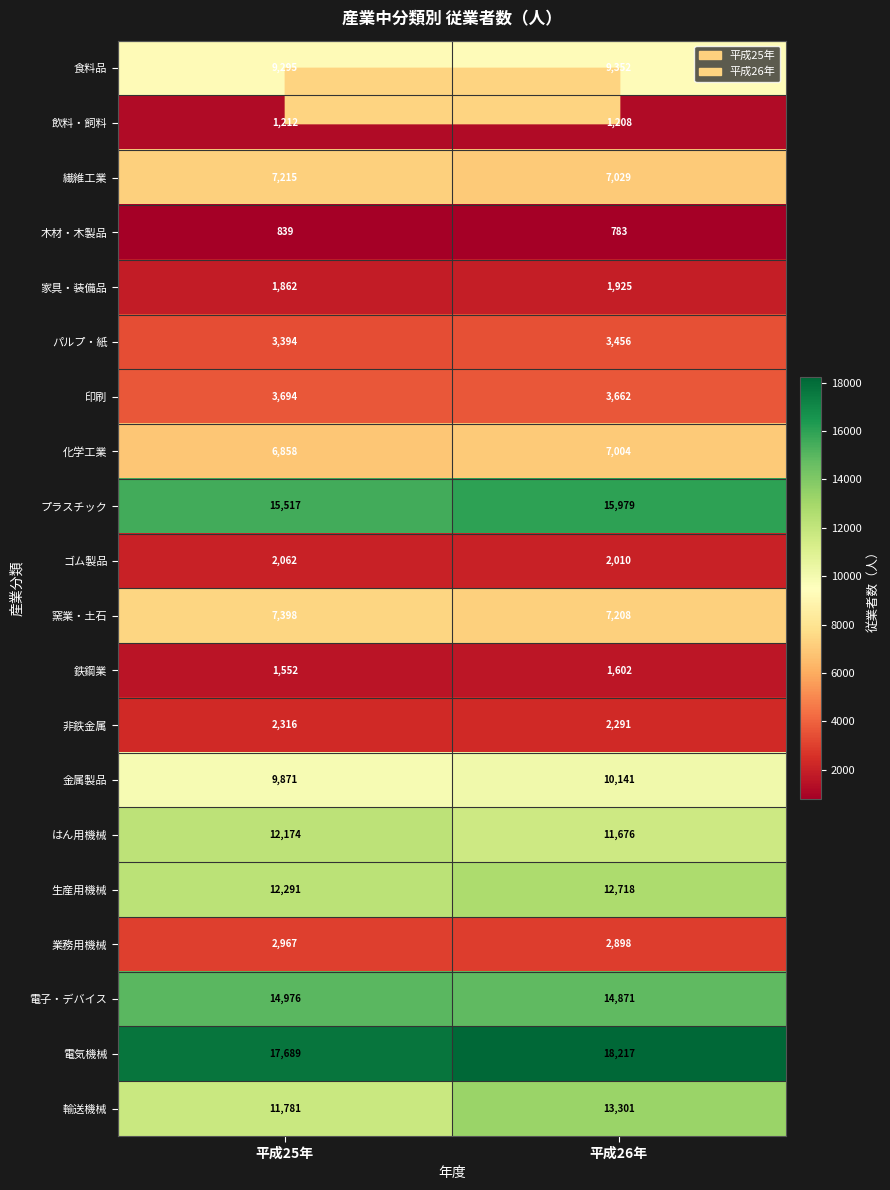

Which label corresponds to the largest value in the chart?

平成26年